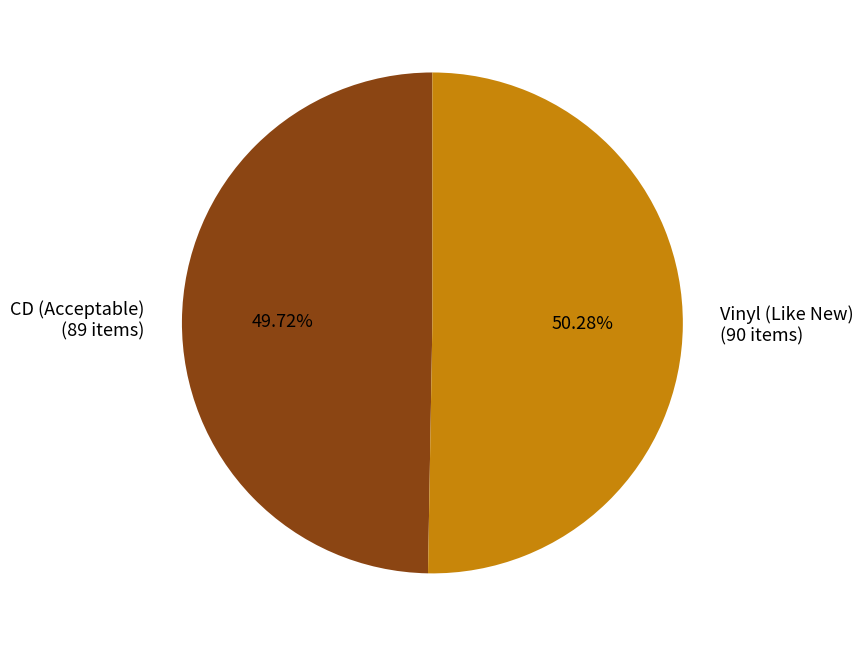

Count the number of slices in the pie.

2